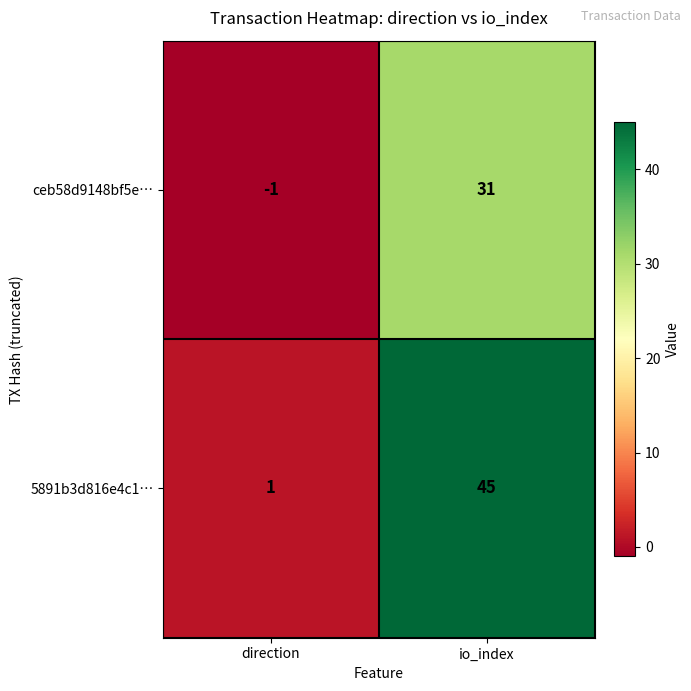

At which label is 5891b3d816e4c1… closest to 23?

direction